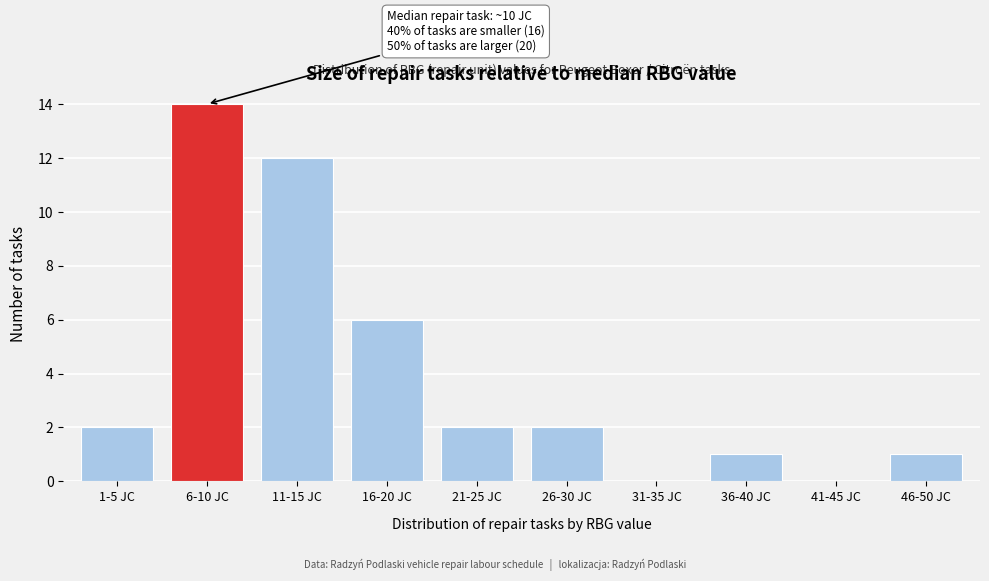

Reading left to right, extract all data points from this chart.

1-5 JC=2	6-10 JC=14	11-15 JC=12	16-20 JC=6	21-25 JC=2	26-30 JC=2	31-35 JC=0	36-40 JC=1	41-45 JC=0	46-50 JC=1